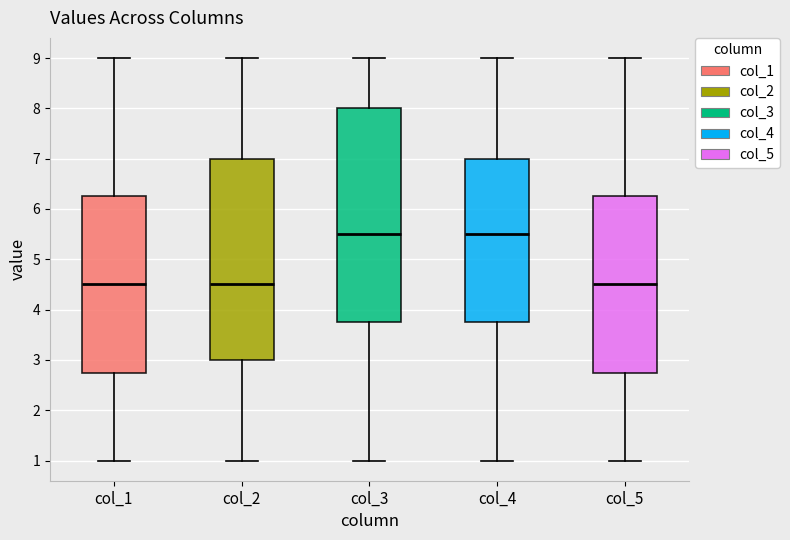

Where does the median line of the box for col_5 sit on the y-axis? The values are not printed on the chart, so give them approximately, as read against the axis.

4.5